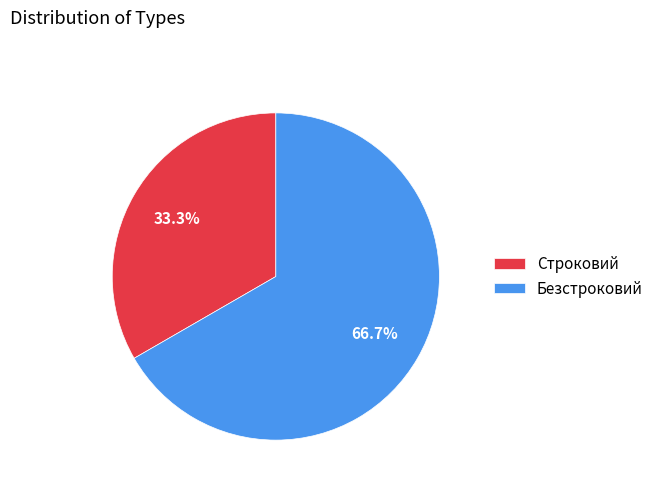

To the nearest percent, what is the difference between the largest and smallest slice percentages?

33%